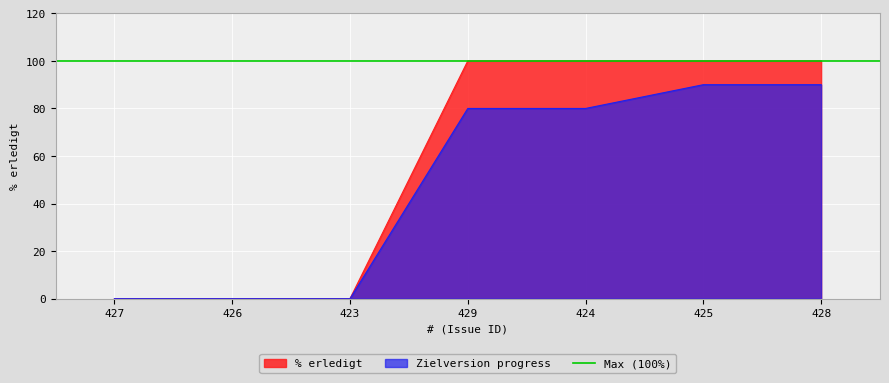

The chart shows a value of 156 at 428. True or false?

False